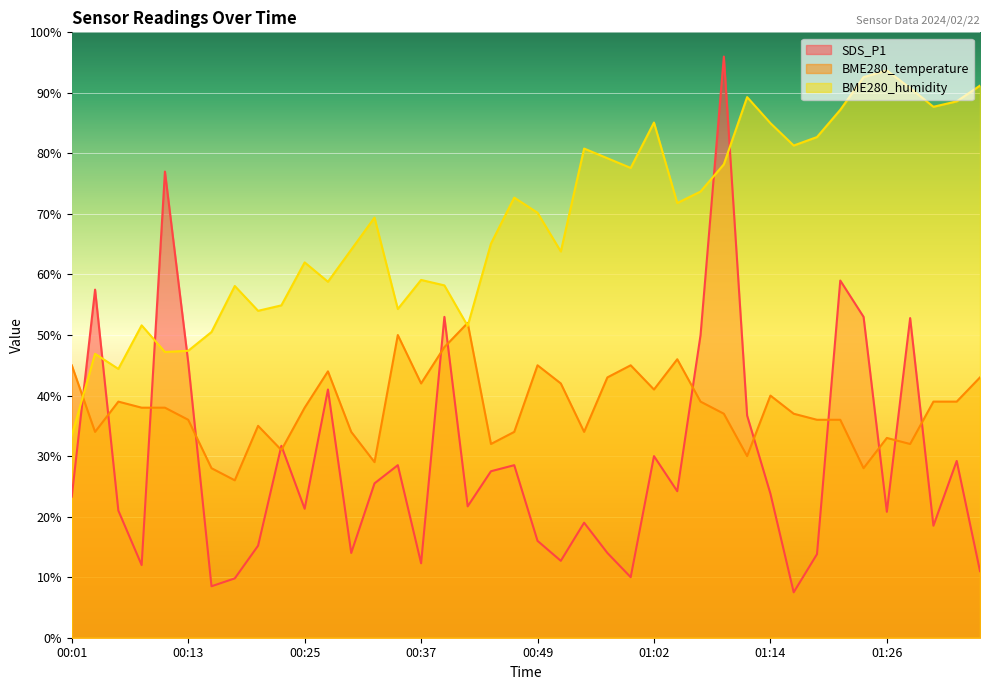

Between 00:45 and 01:24, which series saw the biggest shift?

BME280_humidity